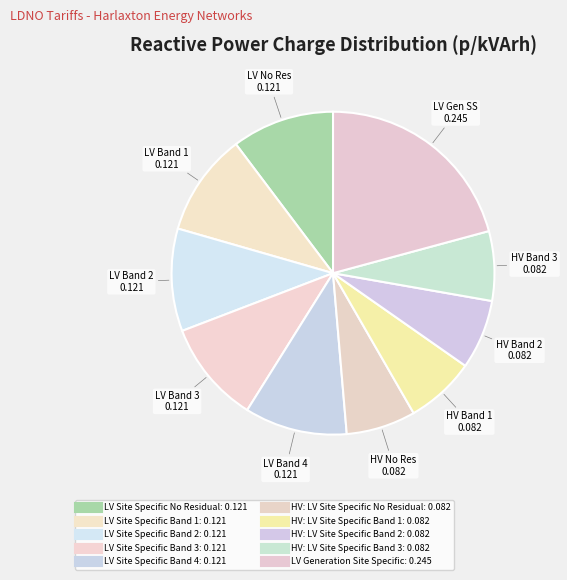

Is it true that HV: LV Site Specific Band 3 is 7% of the pie?

True